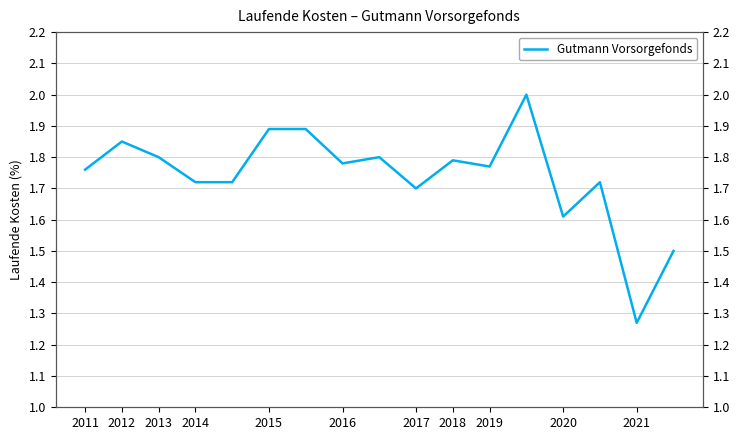

Is it true that the value at 2013 is 1.8?

True